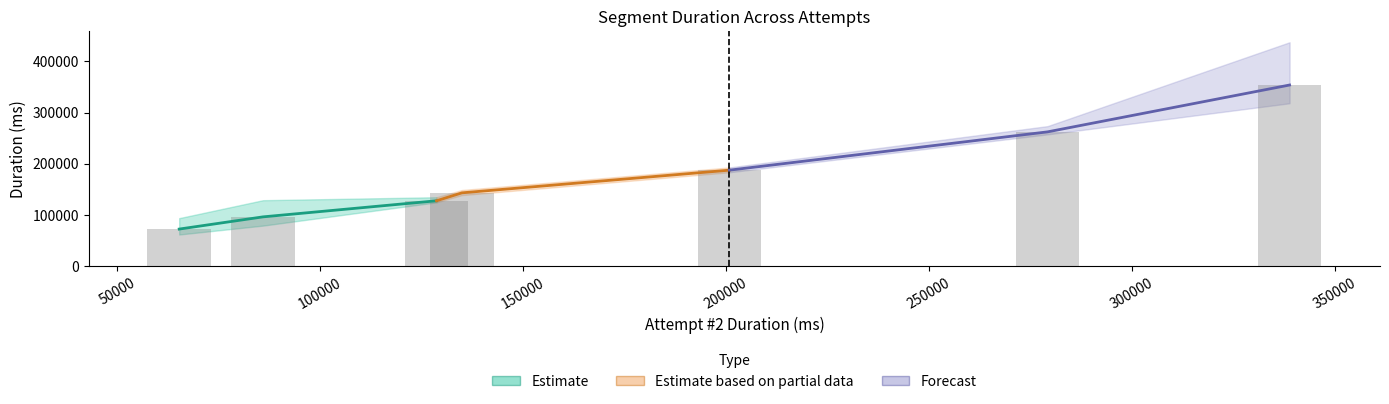

Reading left to right, transcribe all the data shown in this chart.

71974.0	95865.7	127330.3	142860.7	187224.2	262136.7	353778.8